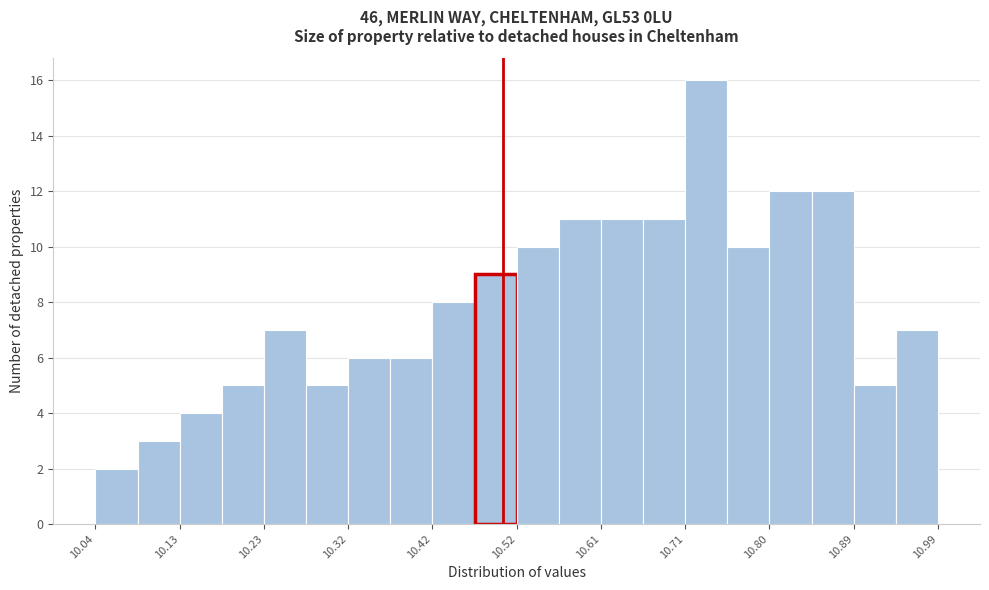

Which range on the x-axis has the tallest bar?

10.71 to 10.75